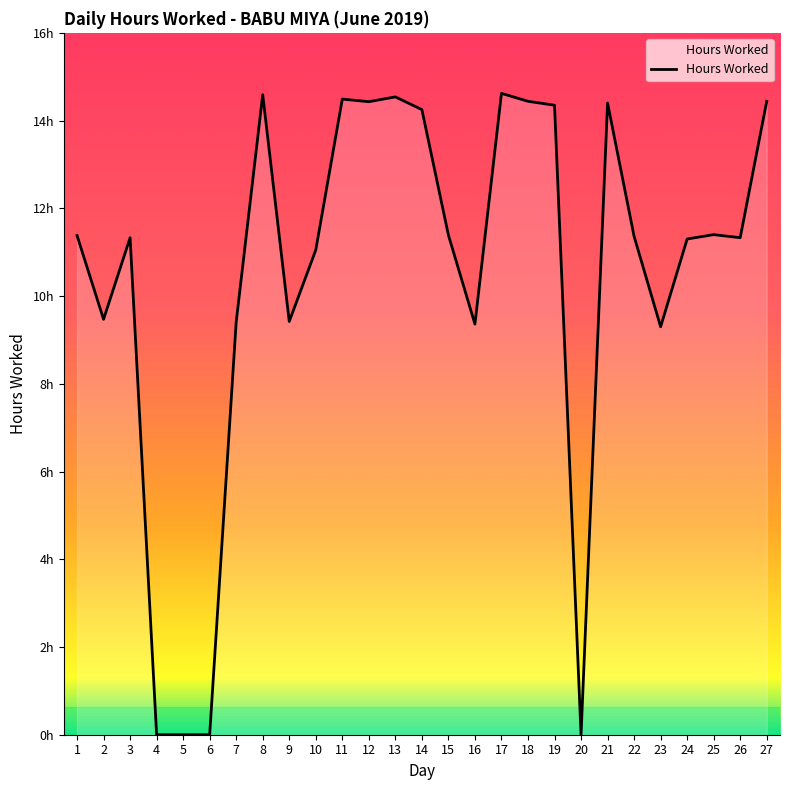

List the labels in order of value, largest first.

17, 8, 13, 11, 18, 27, 12, 21, 19, 14, 25, 15, 1, 22, 3, 26, 24, 10, 2, 9, 7, 16, 23, 4, 5, 6, 20